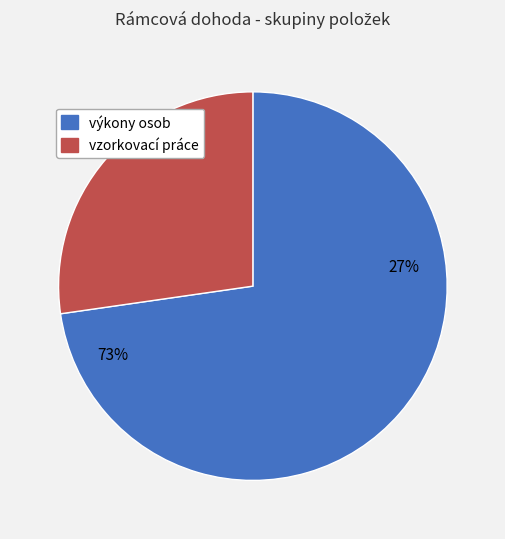

To the nearest percent, what is the average slice percentage?

50%